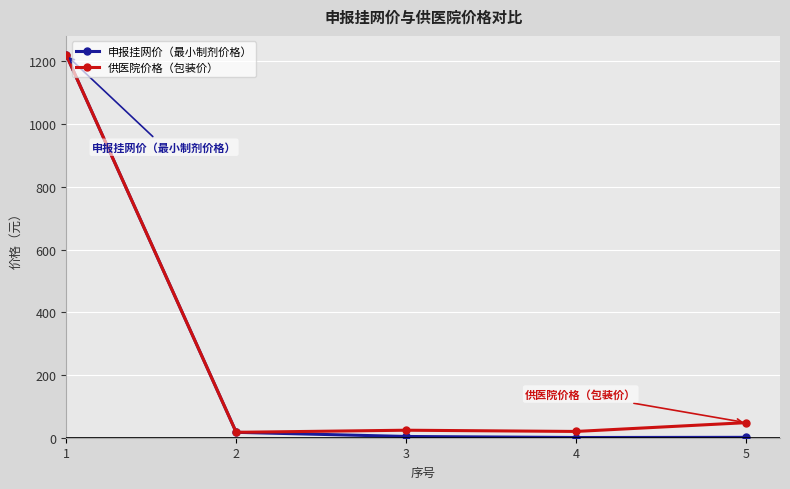

Which category has the highest value in the 申报挂网价（最小制剂价格） series?

1